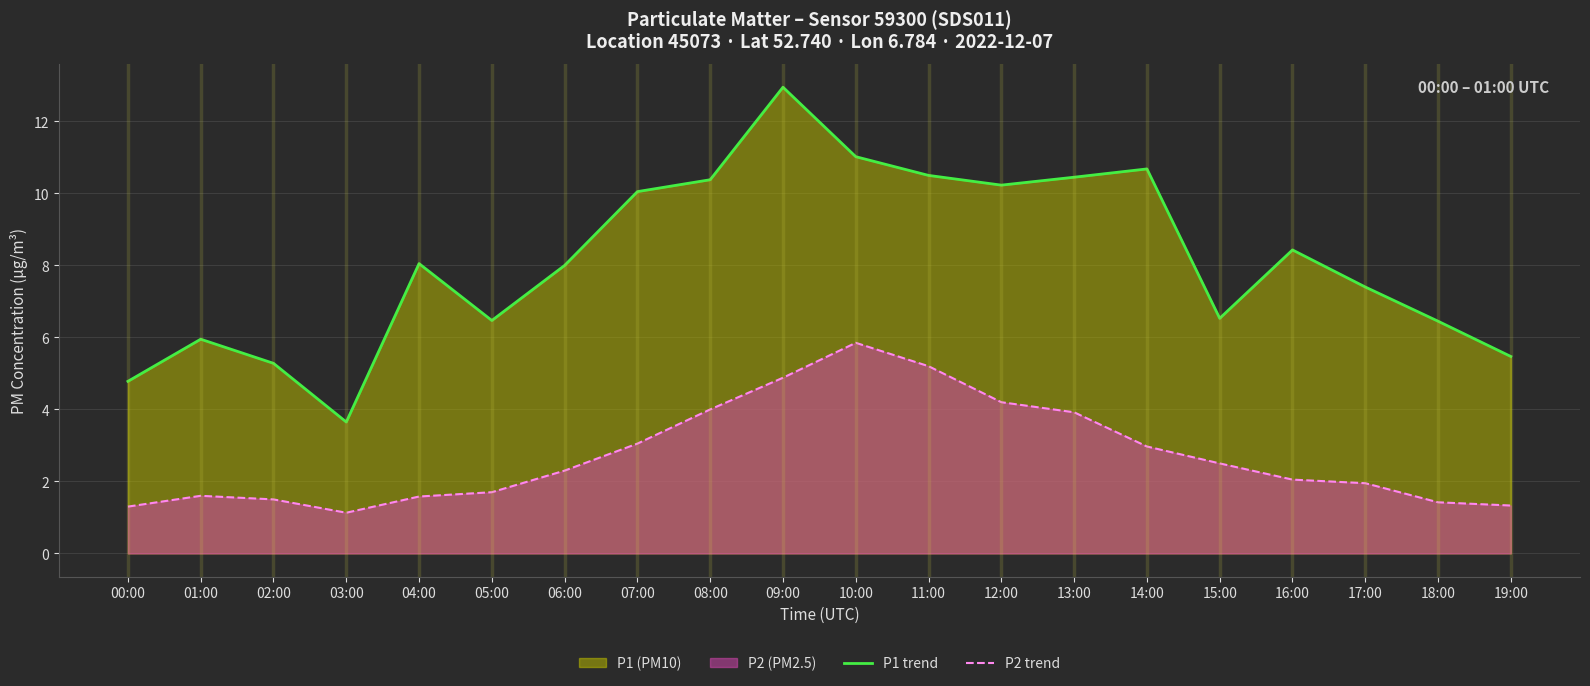

Read the P2 trend value at 12:00.

4.2